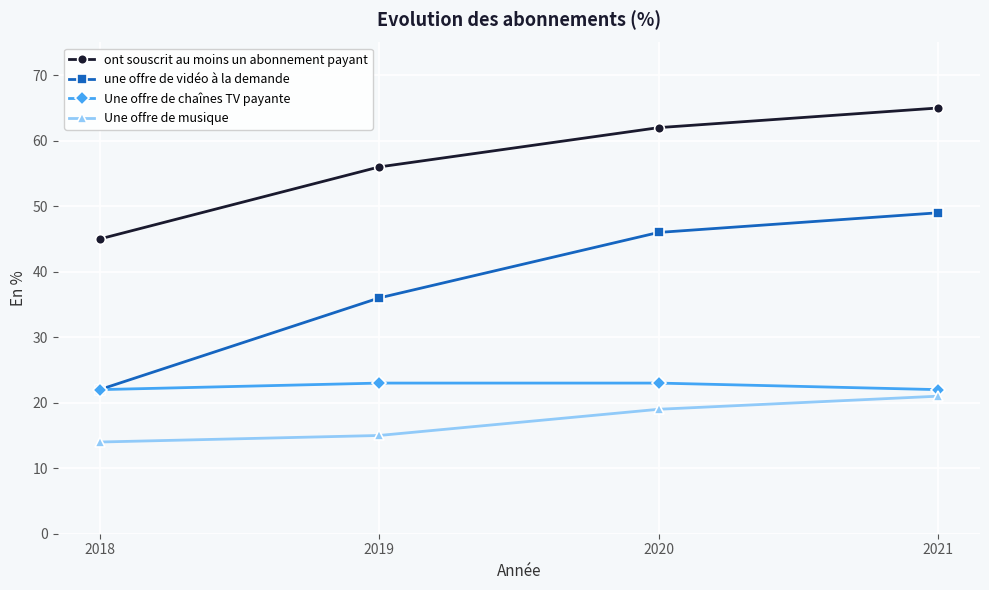

How many data points in Une offre de chaînes TV payante are less than 23?

2